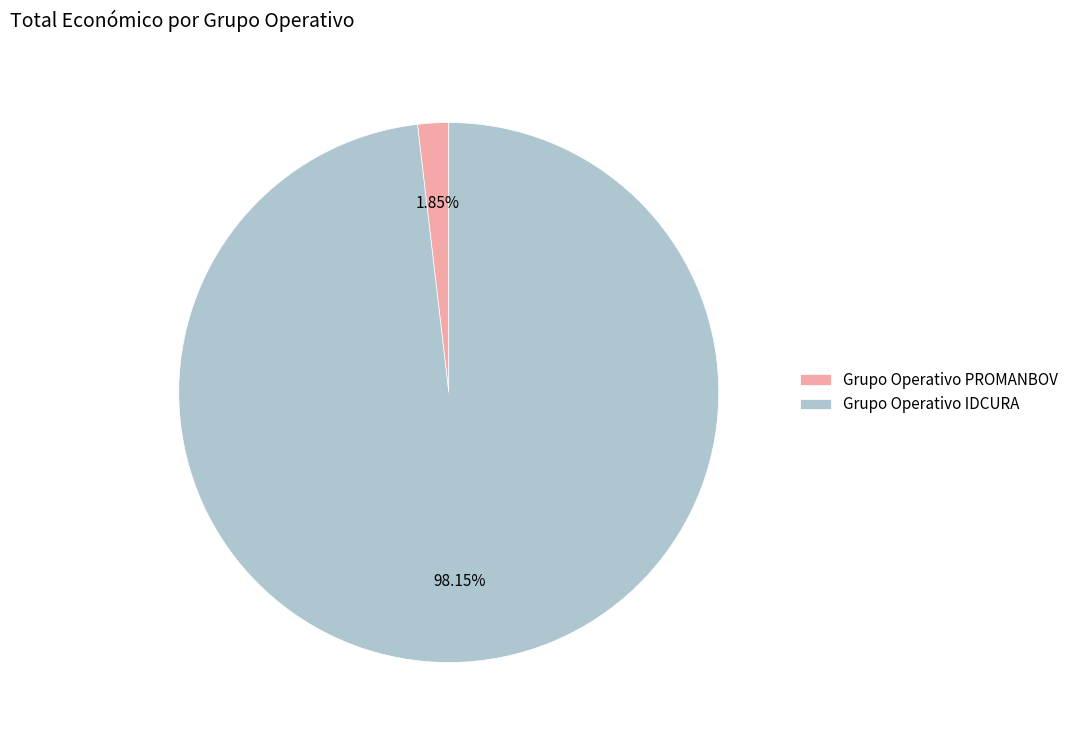

What is the majority slice?

Grupo Operativo IDCURA